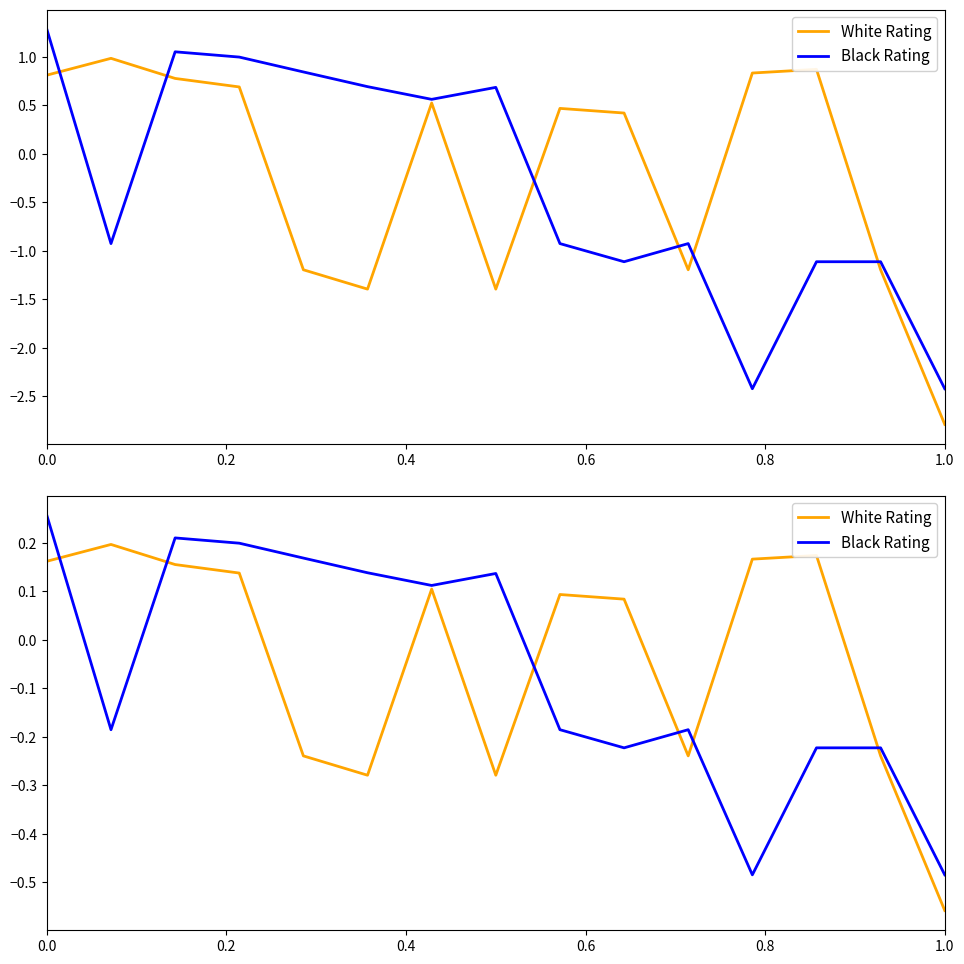

Rank the series by their average value, from lowest to highest.

Black Rating, White Rating